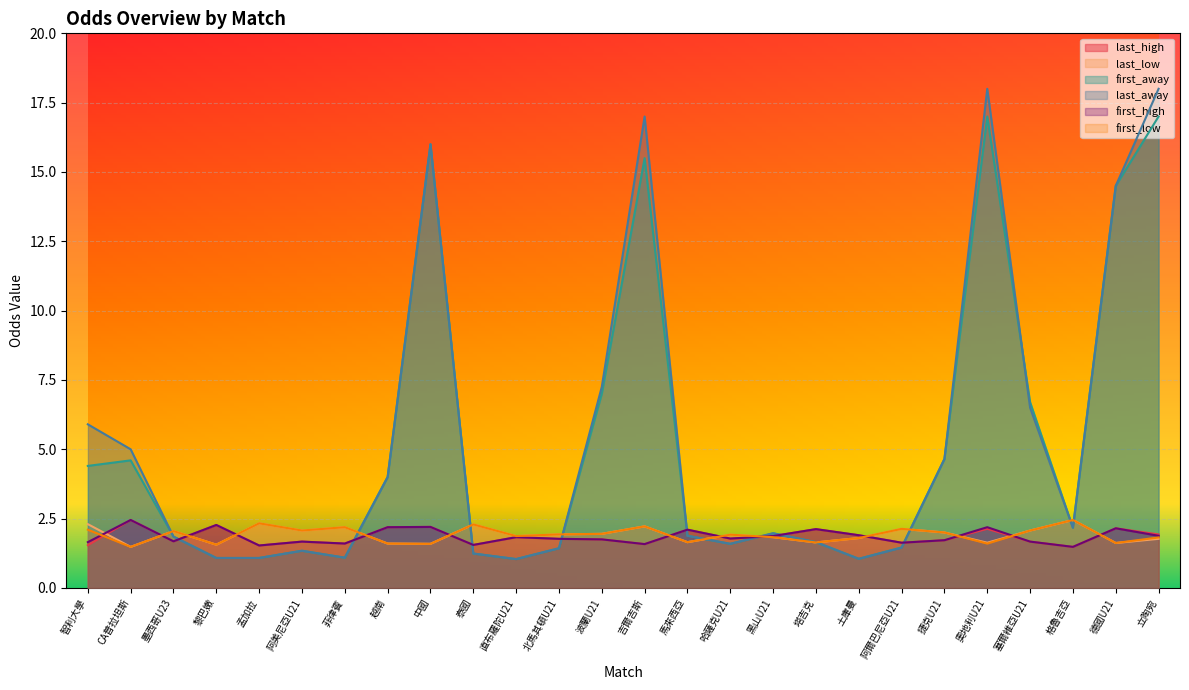

How many times do first_high and first_away cross each other?

8